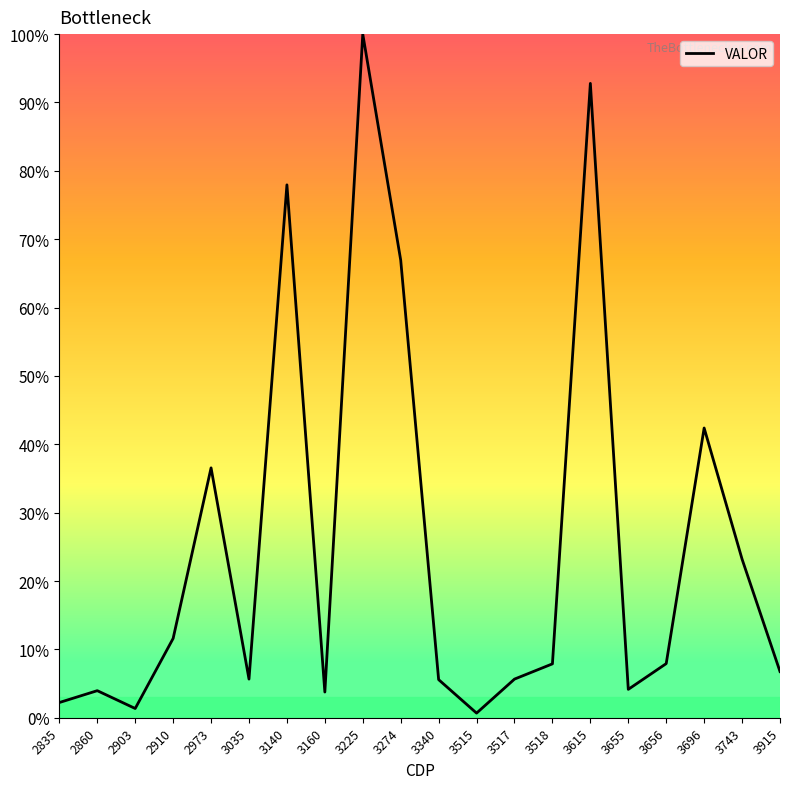

Does the chart display data point markers on the line(s)?

No